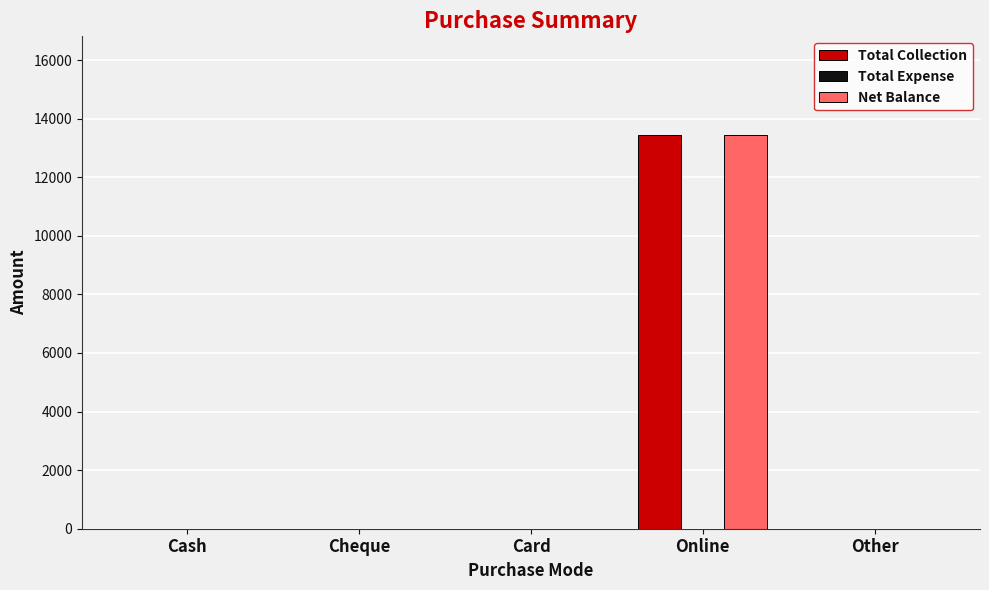

Is it true that Total Collection equals 8853 at Cash?

False